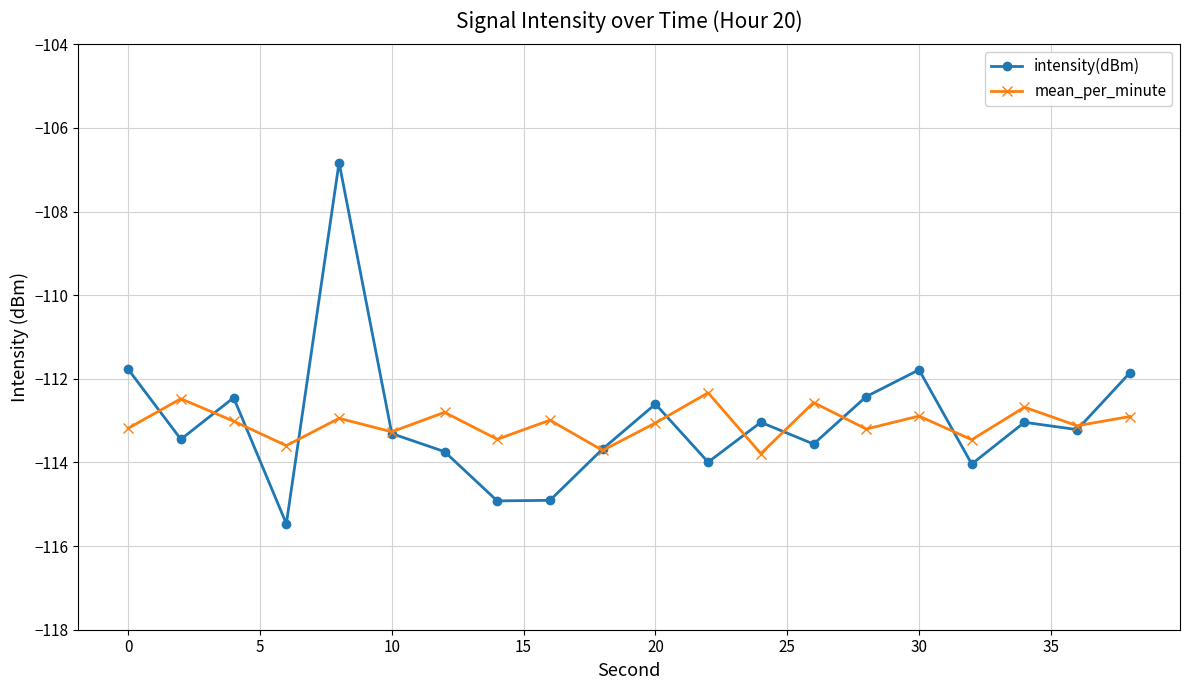

What is the highest value of the intensity(dBm) series?

-106.8